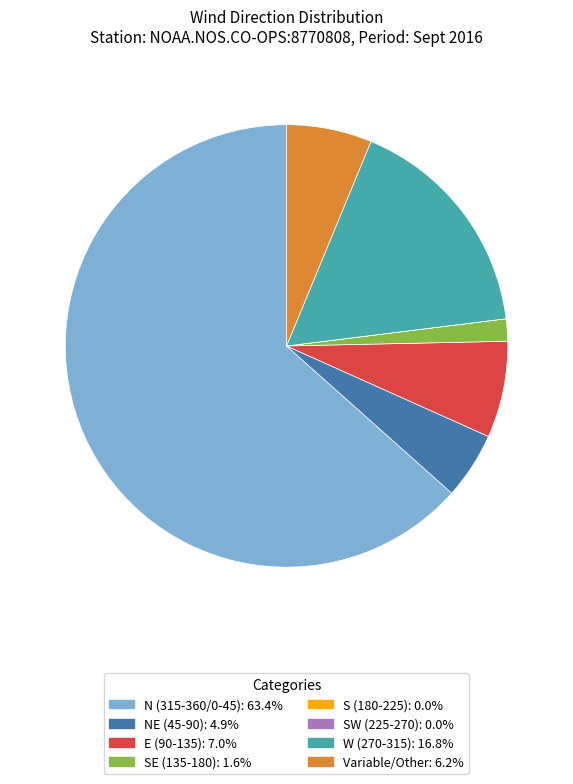

Is there any slice that represents more than half of the pie?

Yes